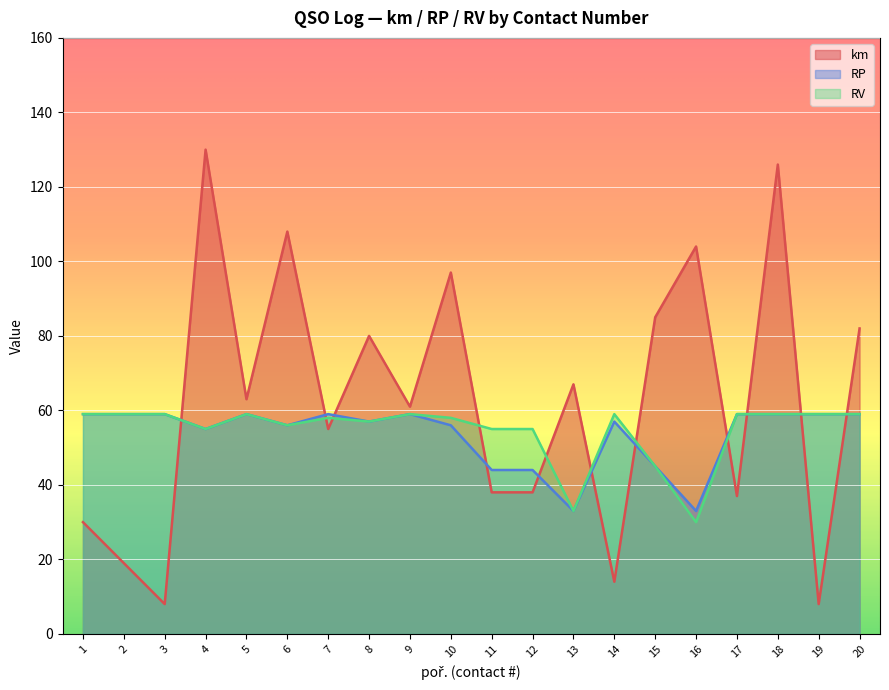

What is the difference between the RV values at 8 and 12?

2